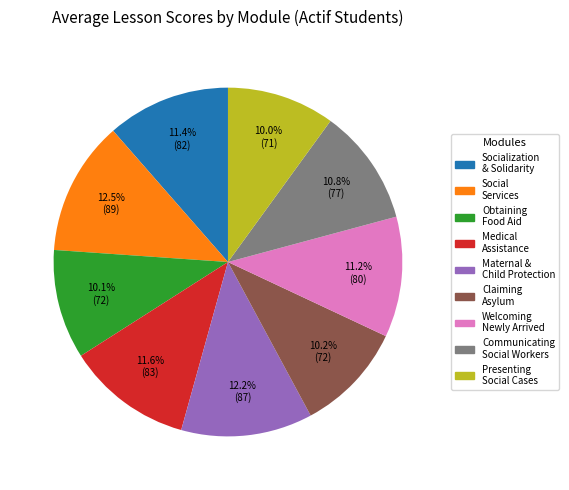

Is there any slice that represents more than half of the pie?

No